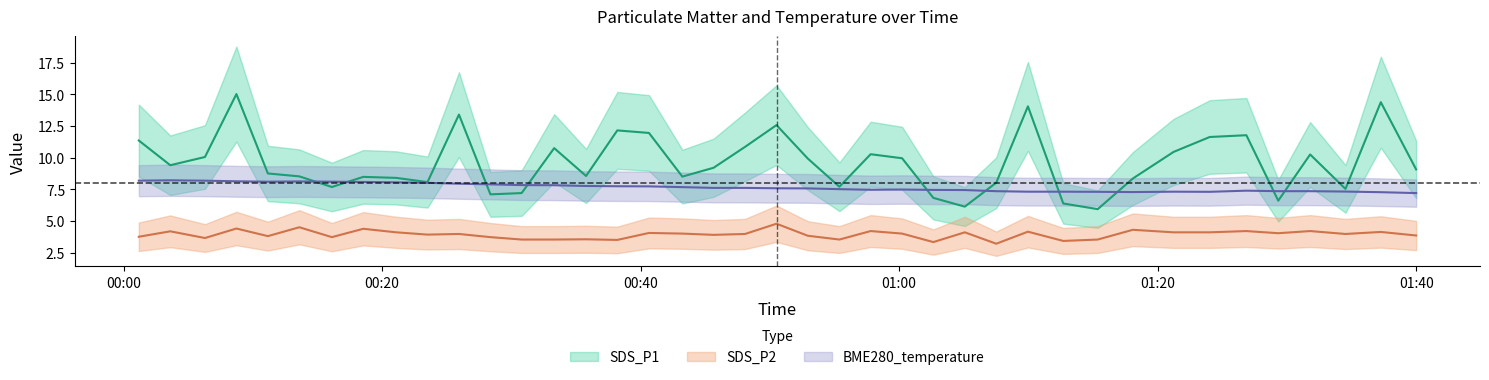

What is the maximum value shown in the chart?

15.0